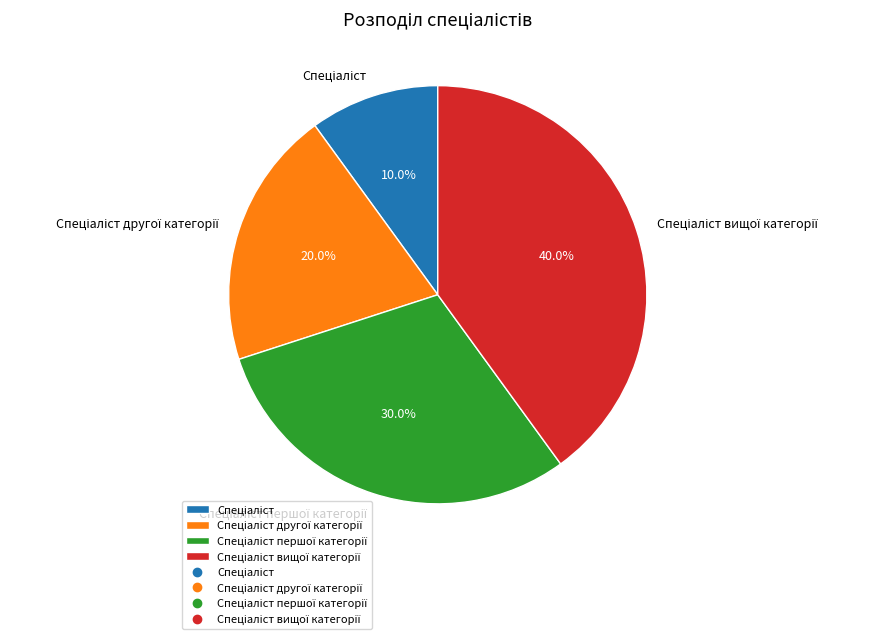

Is there a majority slice in this chart?

No